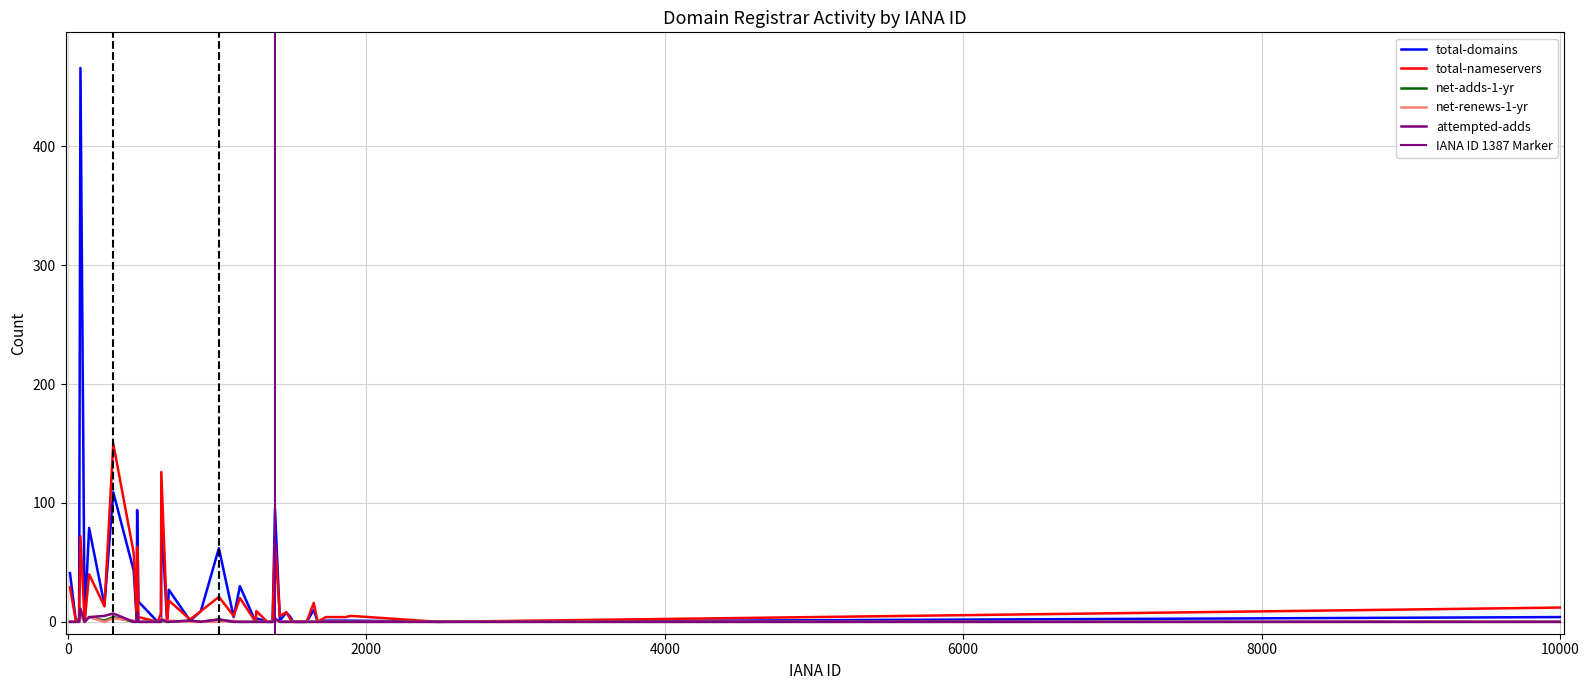

Is it true that total-domains equals 247 at 664?

False